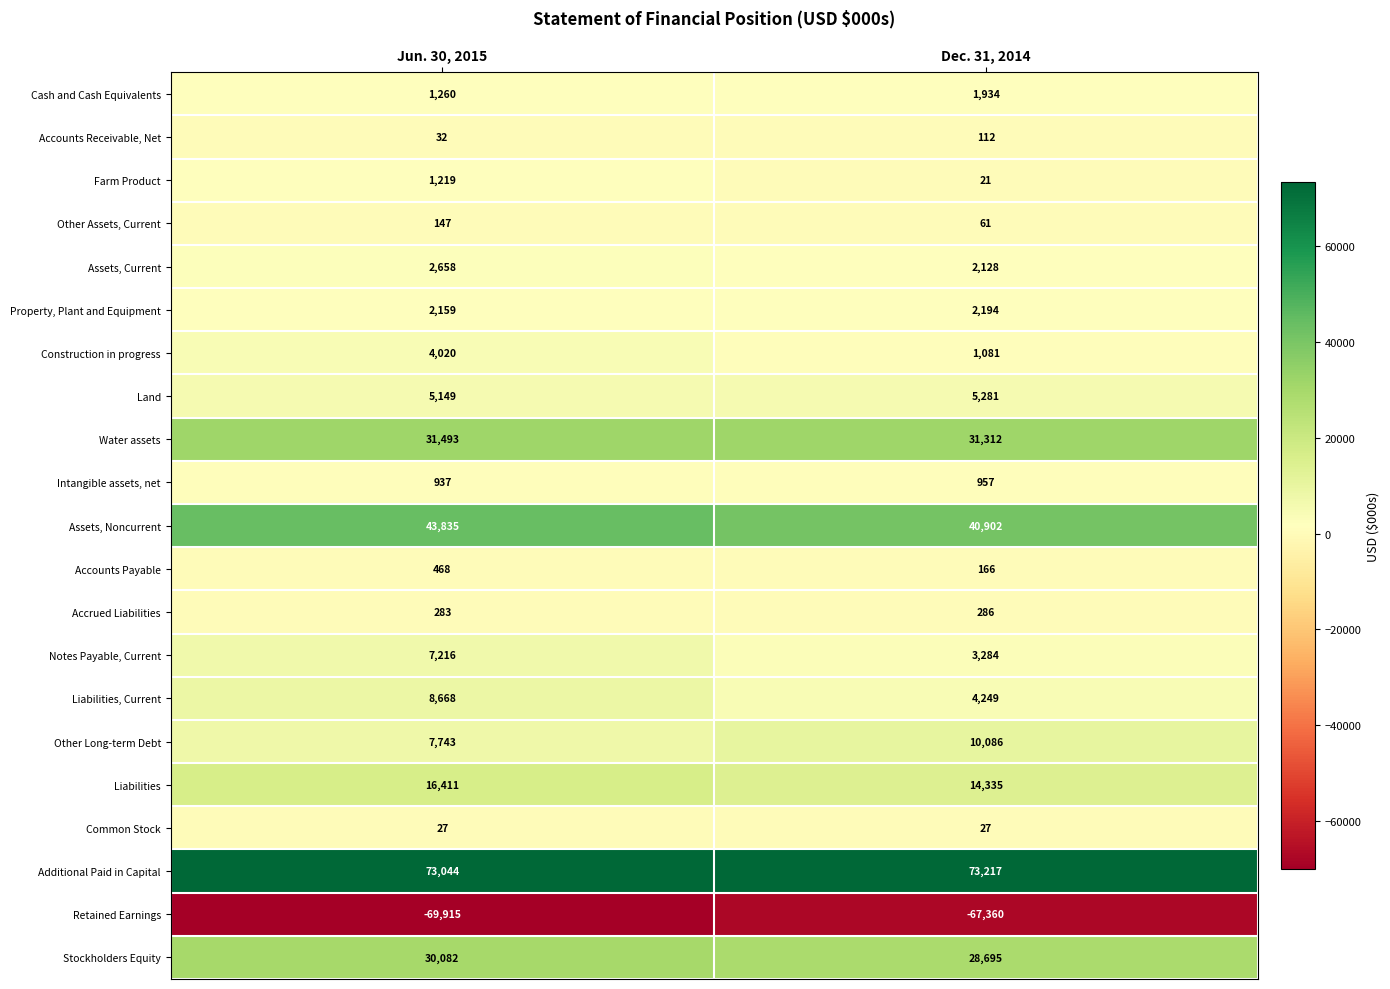

Which series has the largest range (max minus min)?

Liabilities, Current